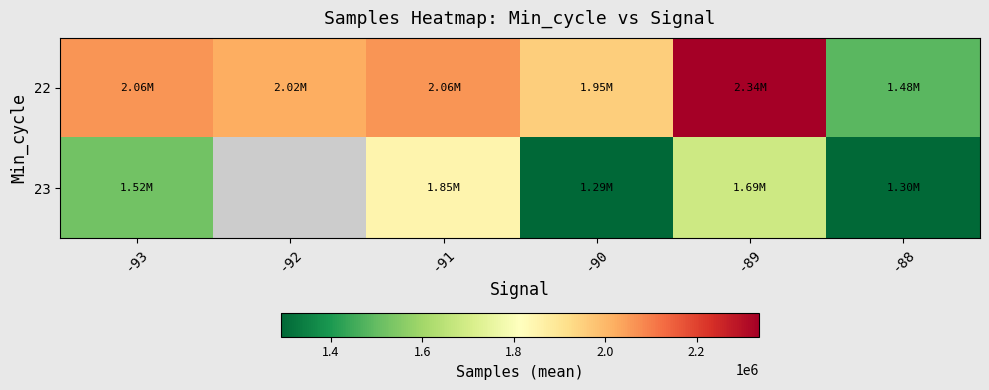

The value of 23 at -91 is 1847230.0. True or false?

True